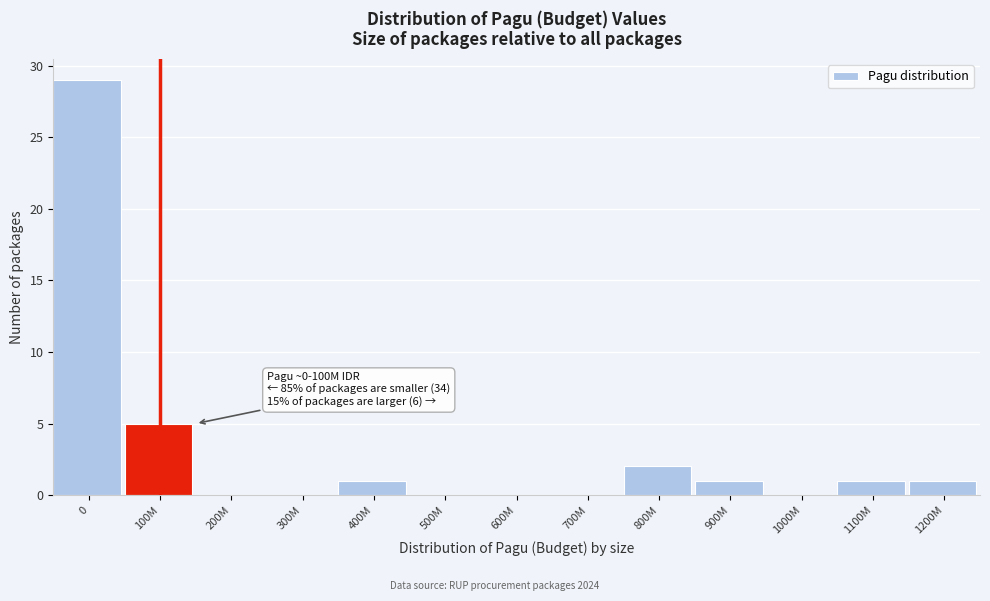

Reading right to left, what are all the values shown in this chart?

1200M=1	1100M=1	1000M=0	900M=1	800M=2	700M=0	600M=0	500M=0	400M=1	300M=0	200M=0	100M=5	0=29